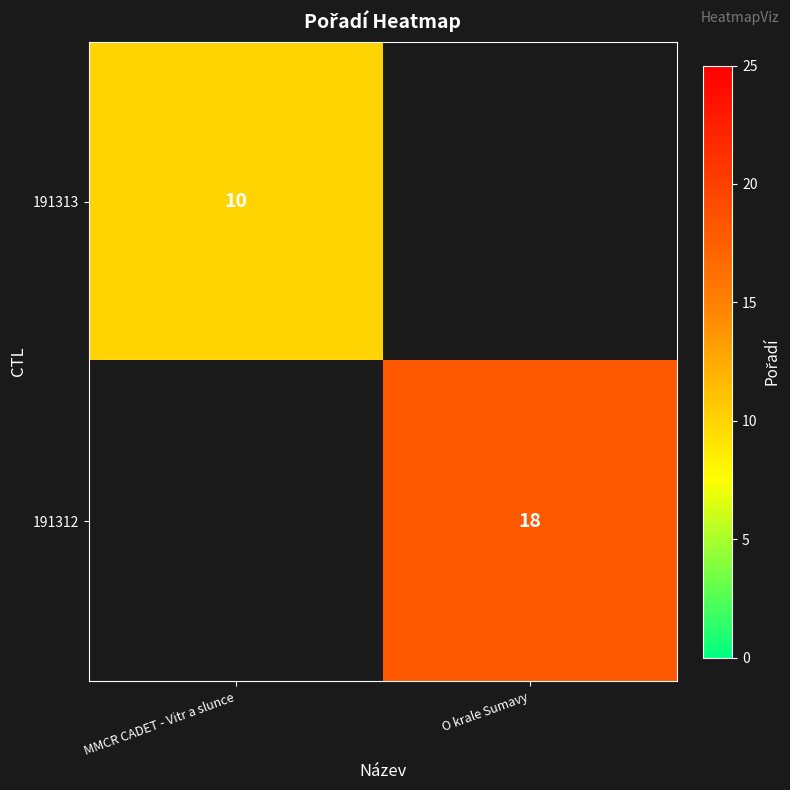

The value of 191313 at MMCR CADET - Vitr a slunce is 10. True or false?

True